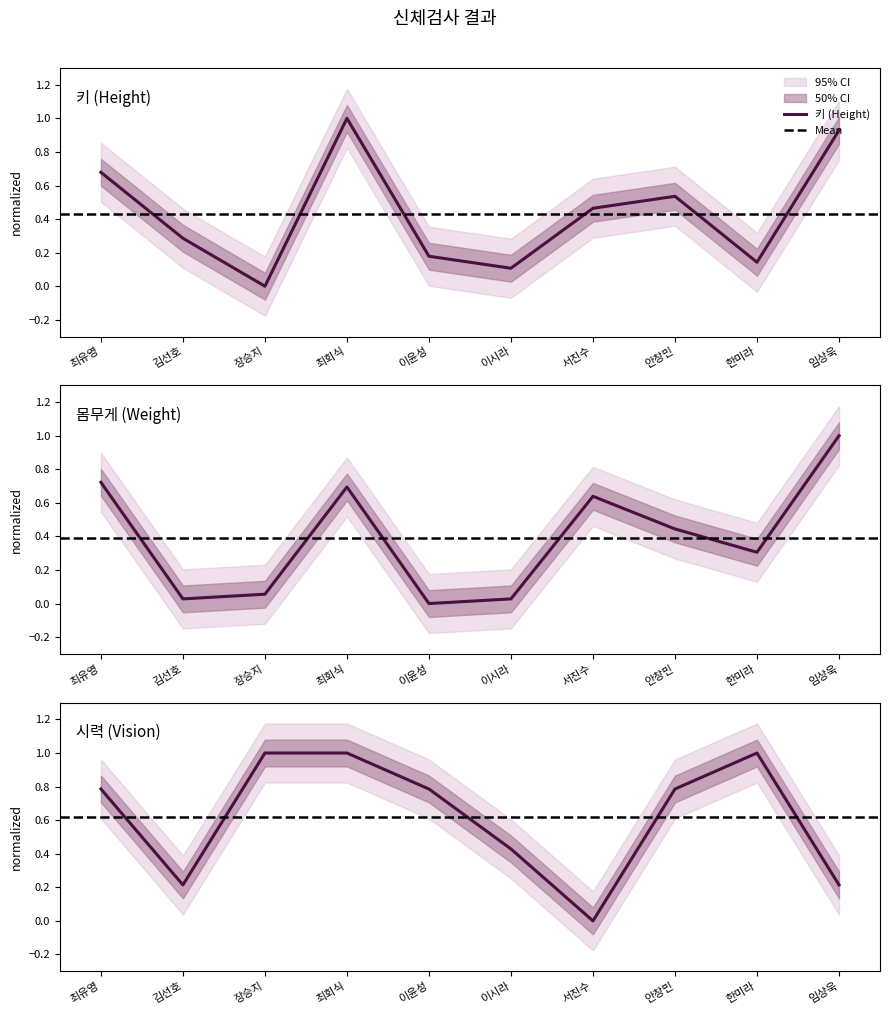

The 시력 series shows 0.2 at 임상욱. True or false?

True